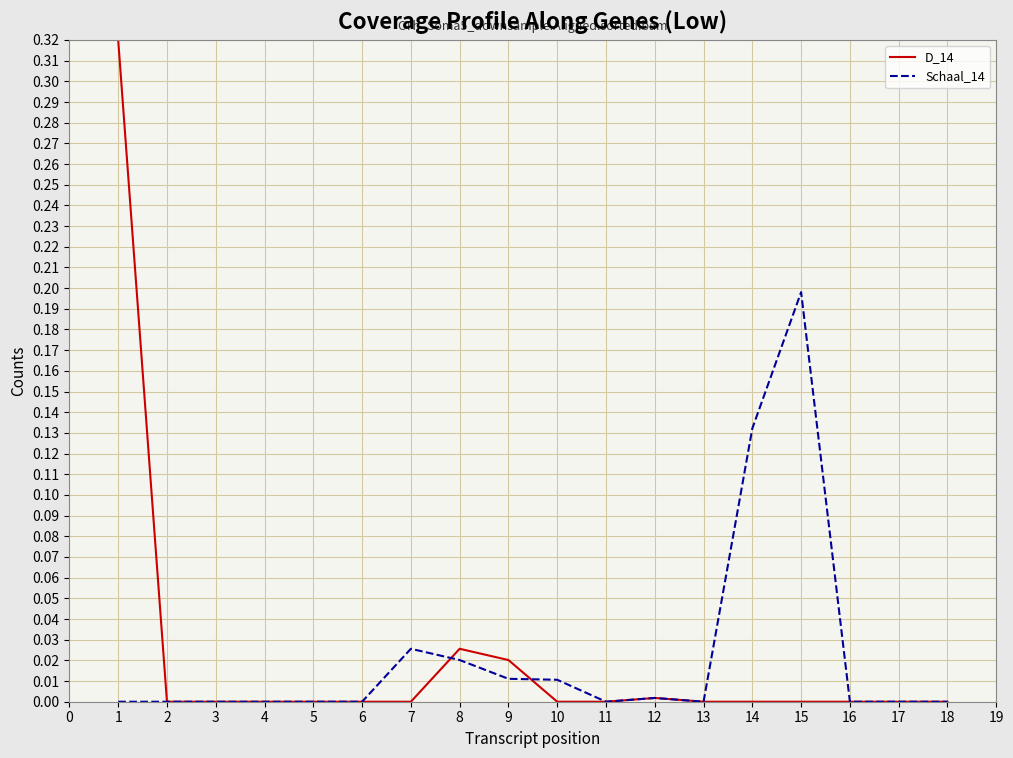

Between 9 and 18, which series saw the biggest shift?

D_14